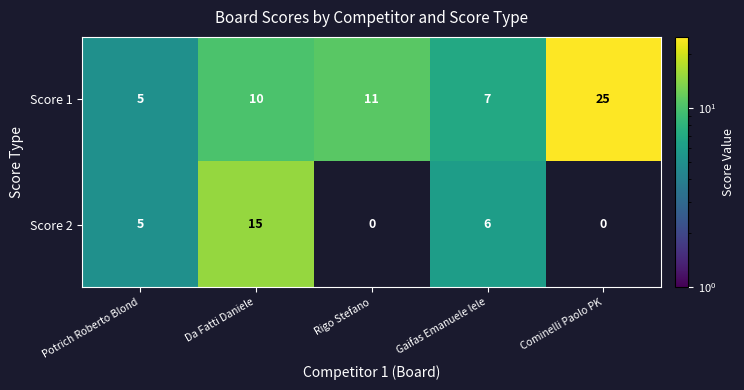

What is the approximate value of Score 2 at Gaifas Emanuele lele?

6